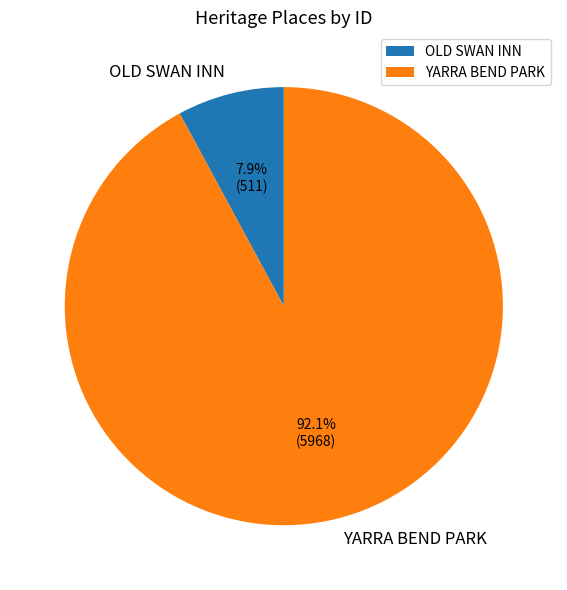

To the nearest percent, what portion does YARRA BEND PARK represent?

92%